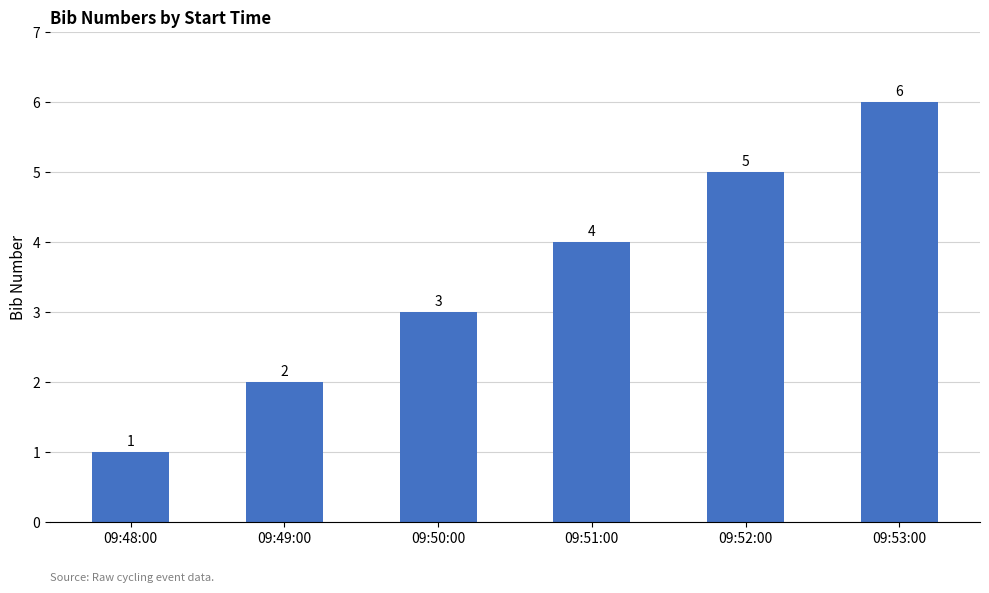

Does the chart contain stacked bars?

No